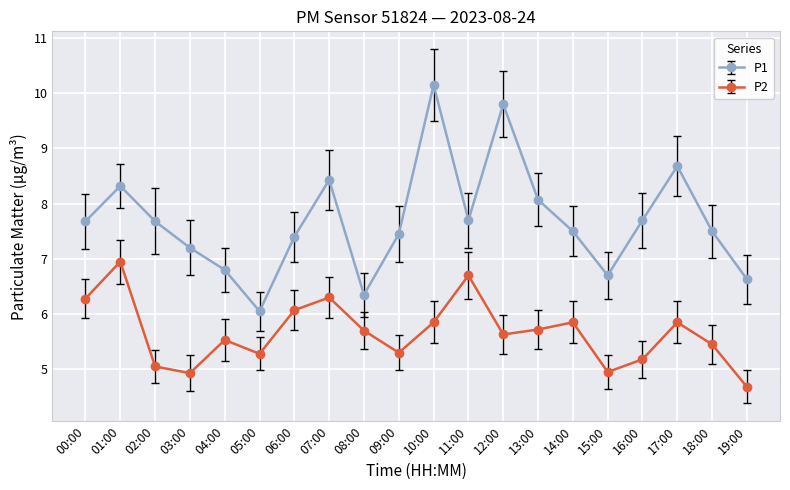

What is the smallest value displayed?

4.7